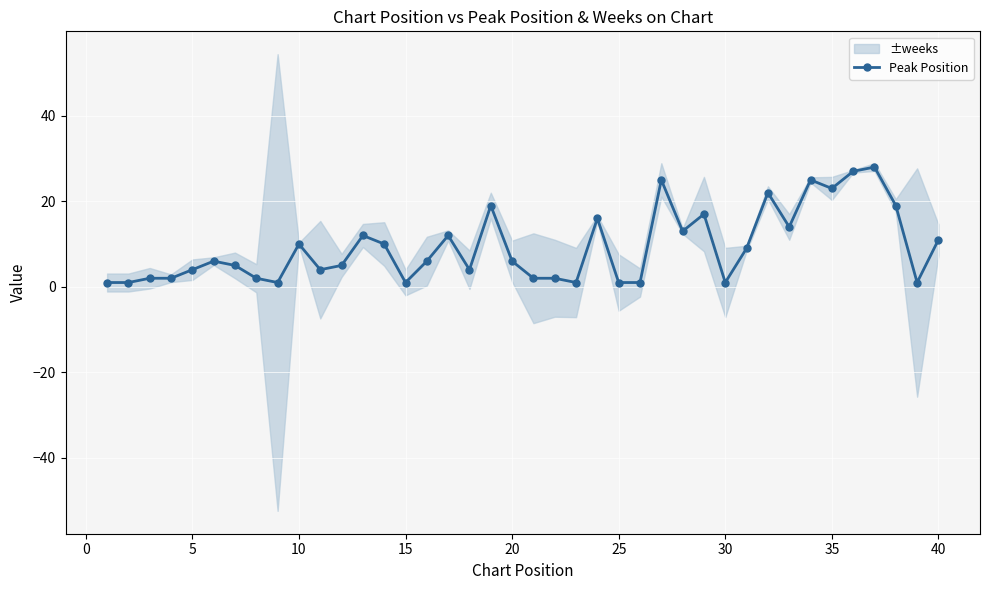

Is it true that Peak Position equals 4 at 5?

True